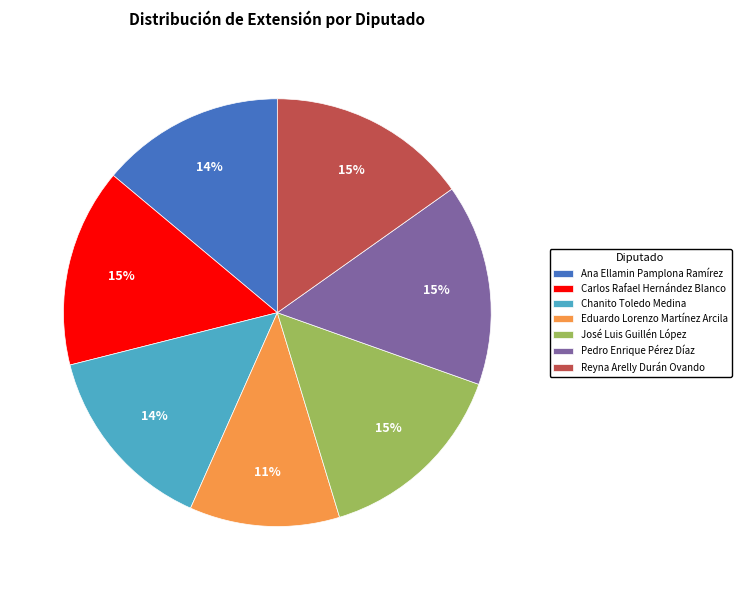

Which slice is the smallest?

Eduardo Lorenzo Martínez Arcila